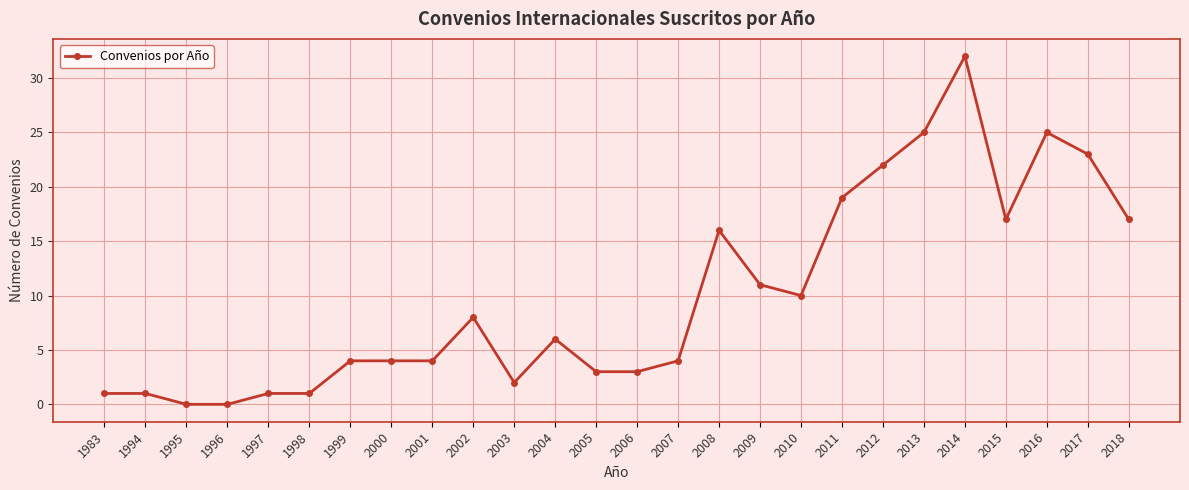

What is the difference between the second highest and second lowest values?

25